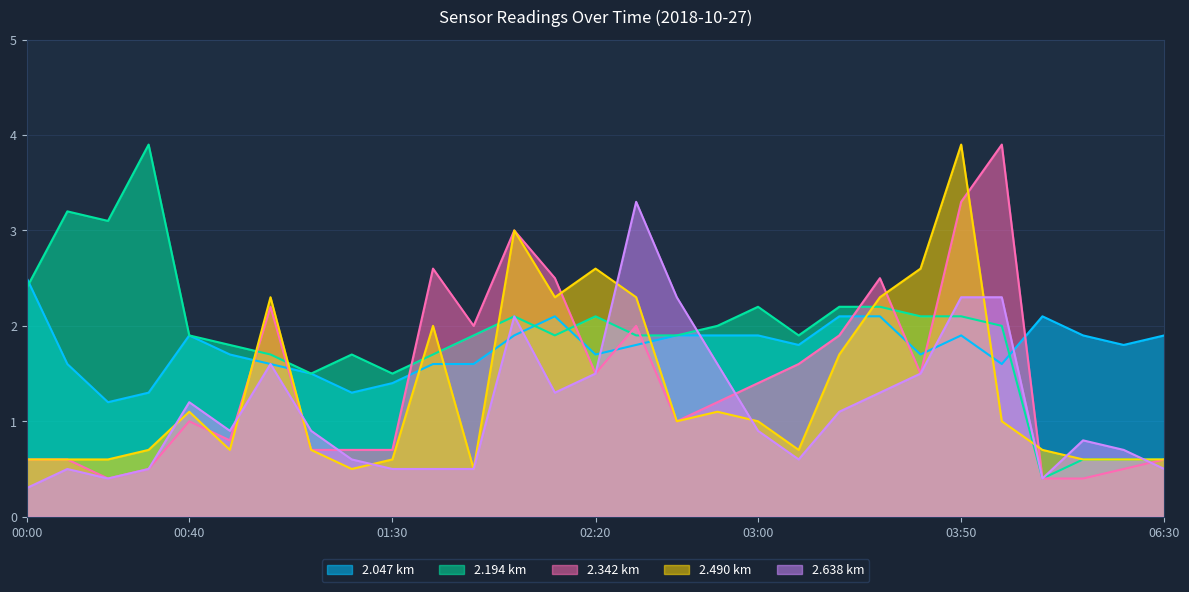

Which has a higher value, 03:10 or 03:30?

03:30